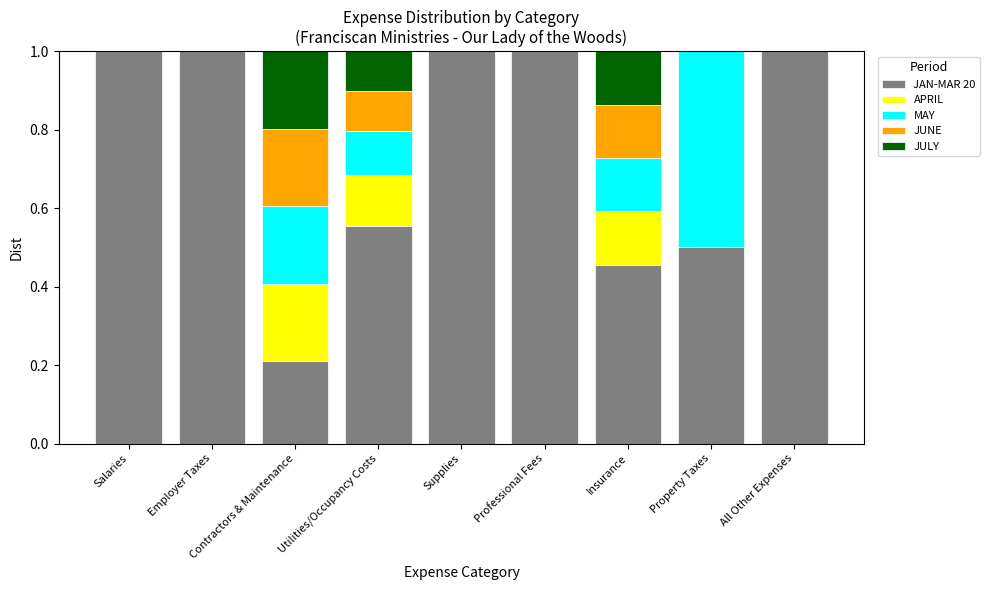

What is the sum of the JAN-MAR 20 values at Contractors & Maintenance and Salaries?

1.2